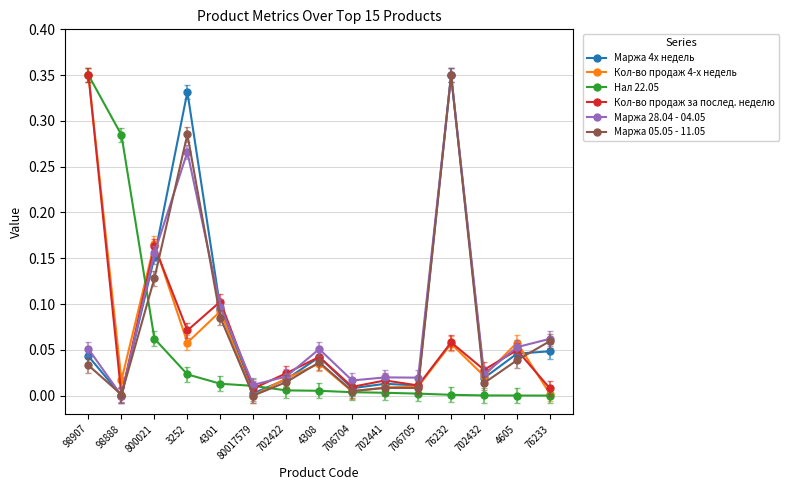

What is the label of the 4th point from the left?

3252